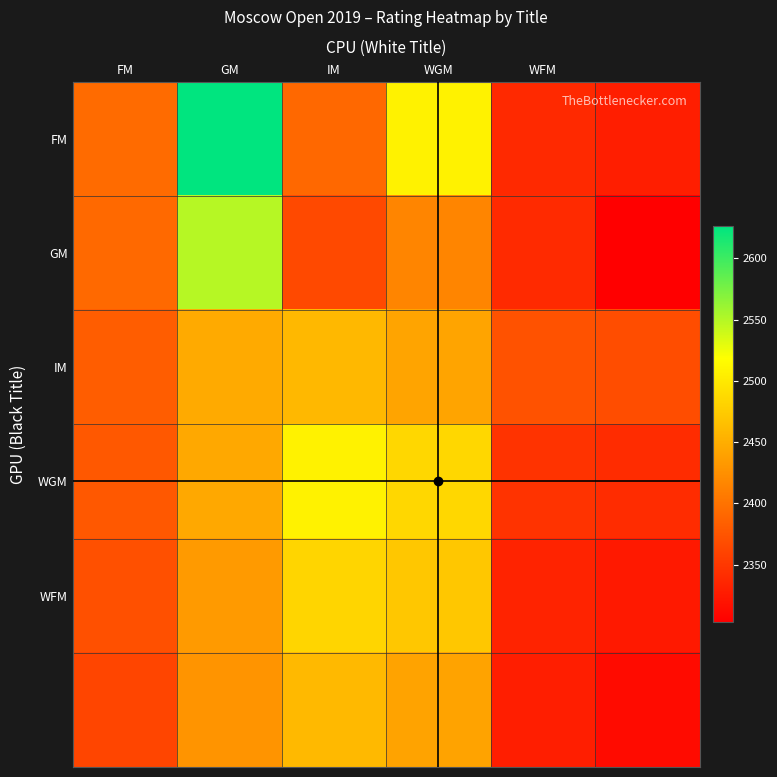

Which series has the largest range (max minus min)?

FM